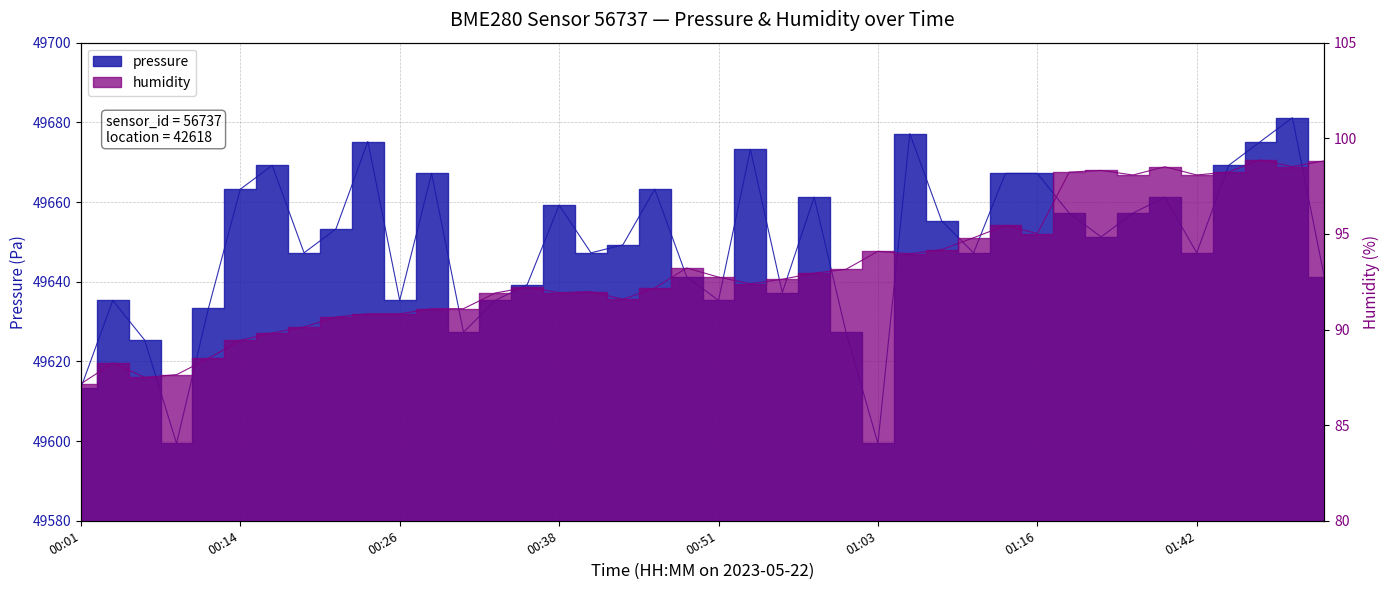

What is the spread (max minus min) of values at 00:28?

49576.1